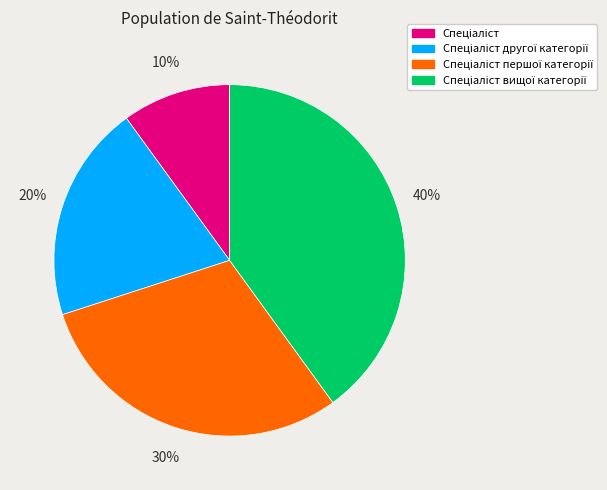

To the nearest percent, what is the difference between the largest and smallest slice percentages?

30%